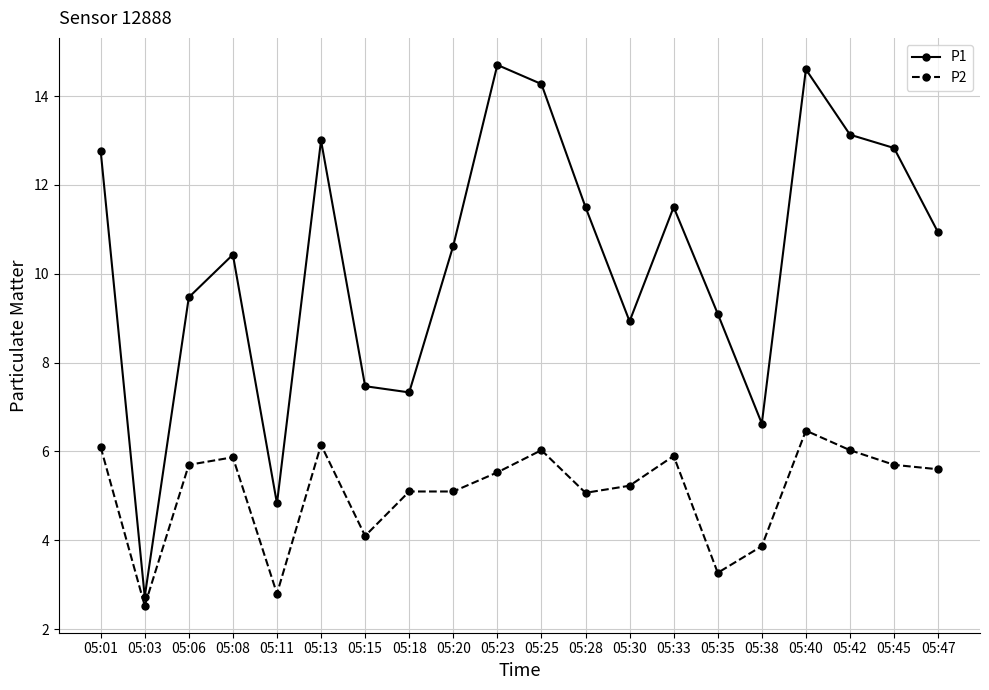

Is the value of P2 at 05:30 greater than the value of P1 at 05:20?

No